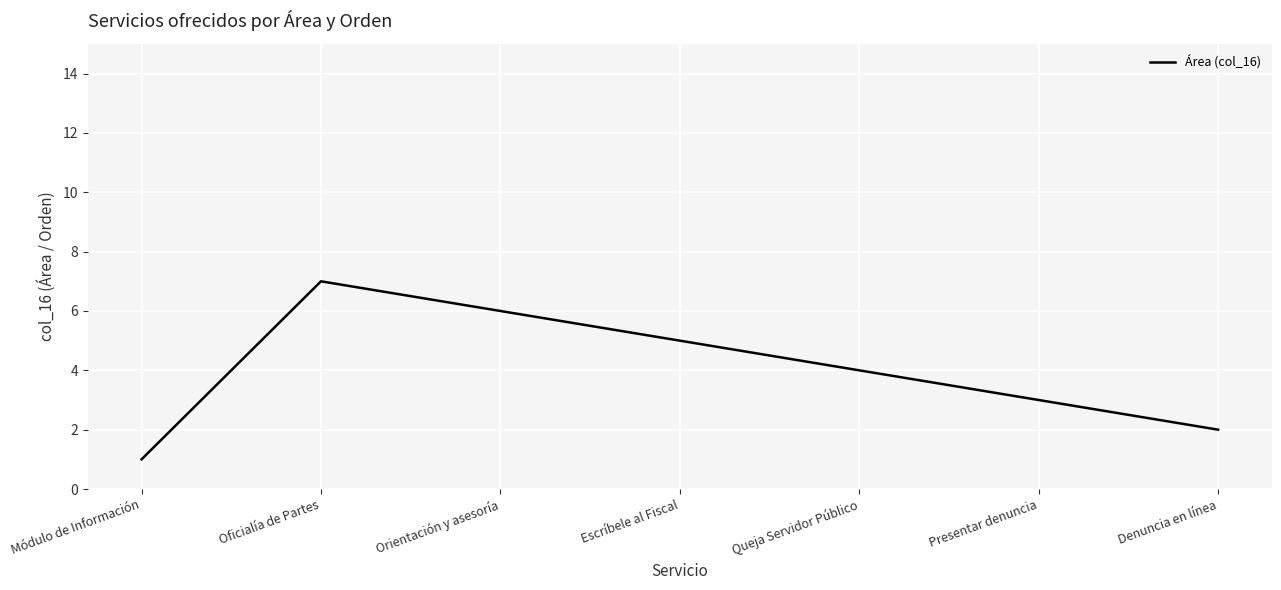

Does the chart display data point markers on the line(s)?

No